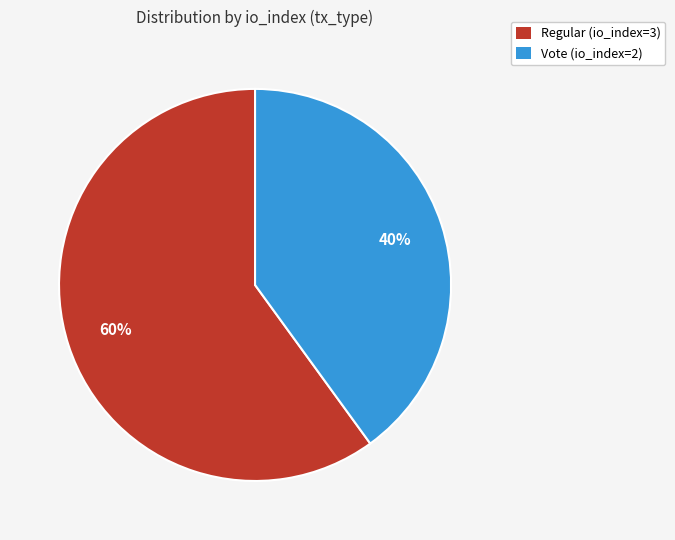

Which category has the biggest portion of the pie?

Regular (io_index=3)